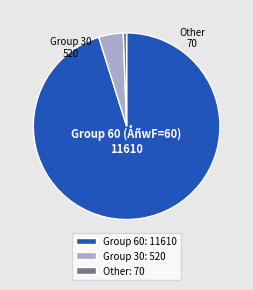

Rank the categories by value from highest to lowest.

Group 60: 11610, Group 30: 520, Other: 70